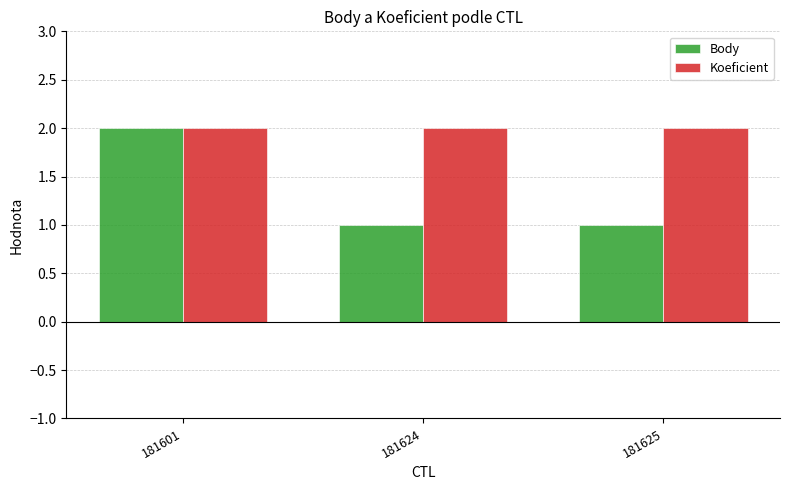

What is the total value across all series at 181601?

4